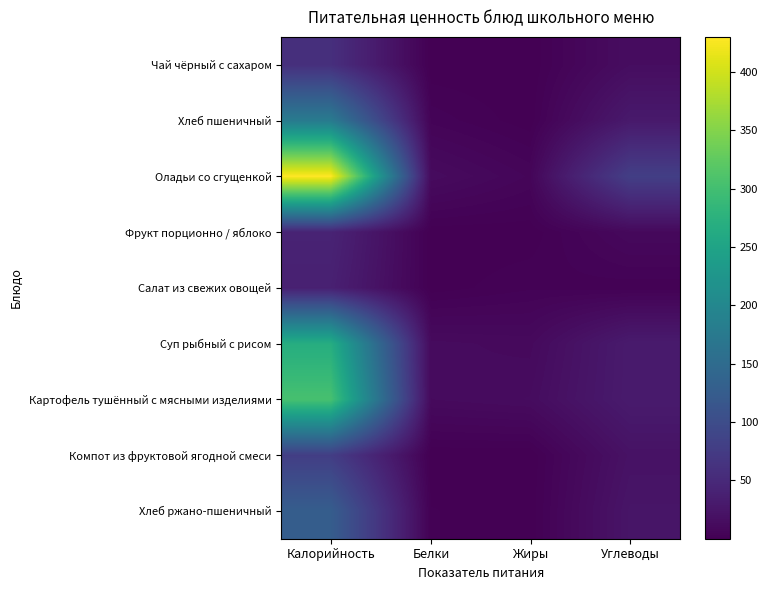

Which series has the largest total across all categories?

Оладьи со сгущенкой